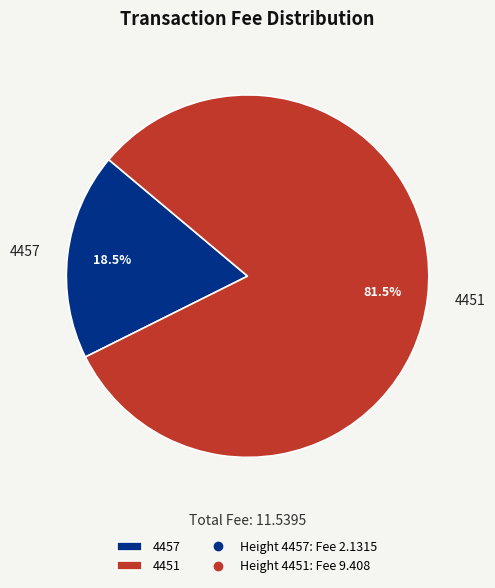

To the nearest percent, what is the difference between the 4457 and 4451 slice percentages?

63%